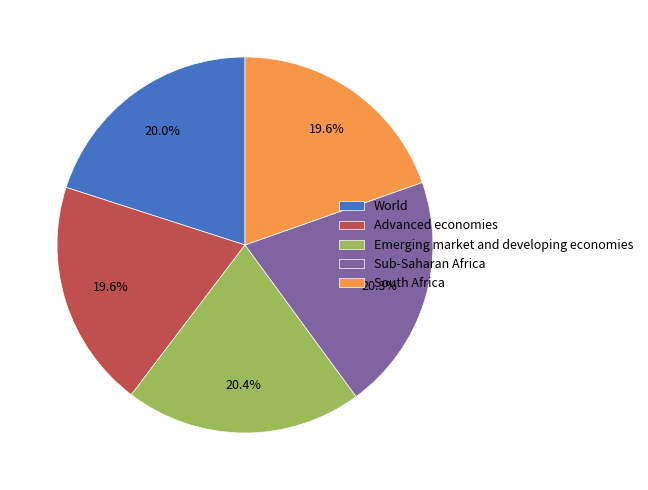

To the nearest percent, what portion does World represent?

20%